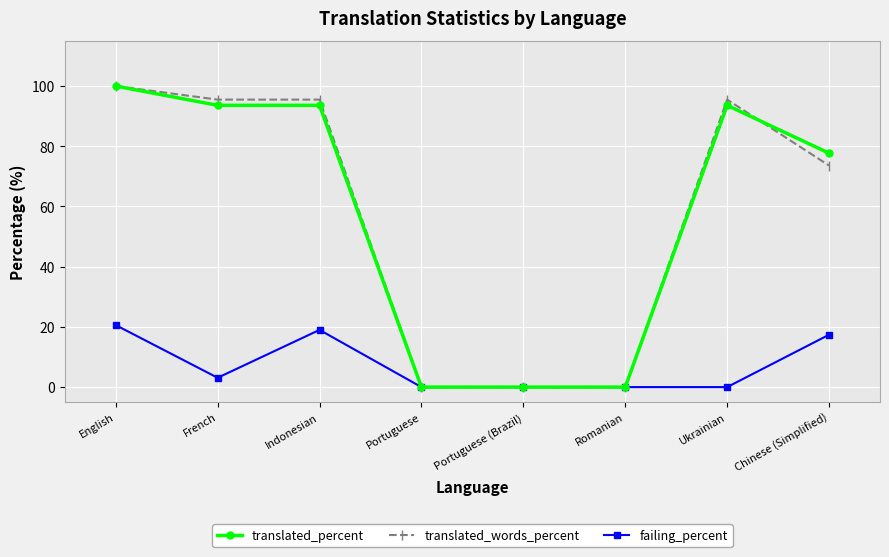

What is the maximum value for failing_percent?

20.6